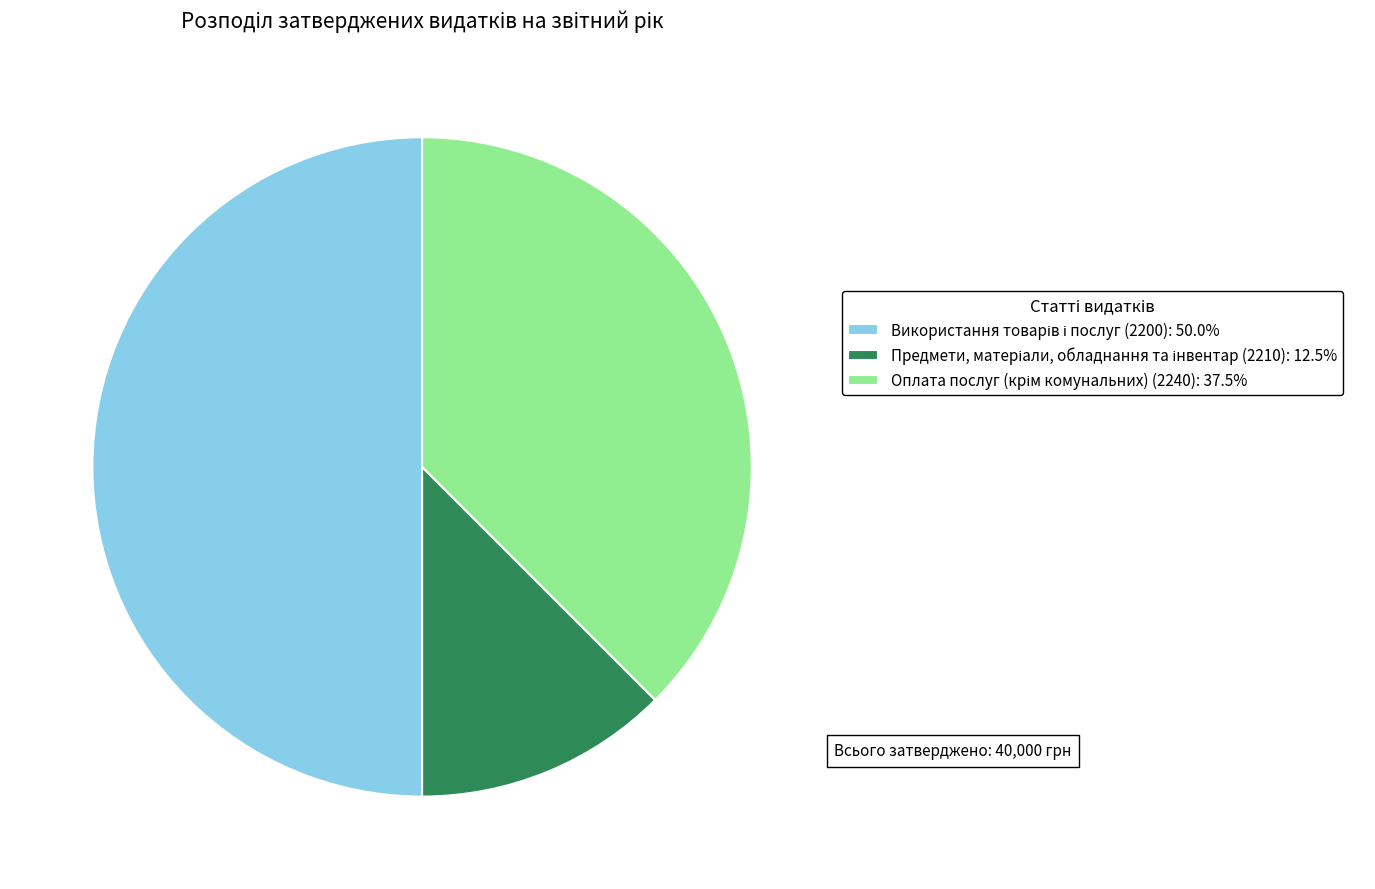

How many segments does this pie chart have?

3